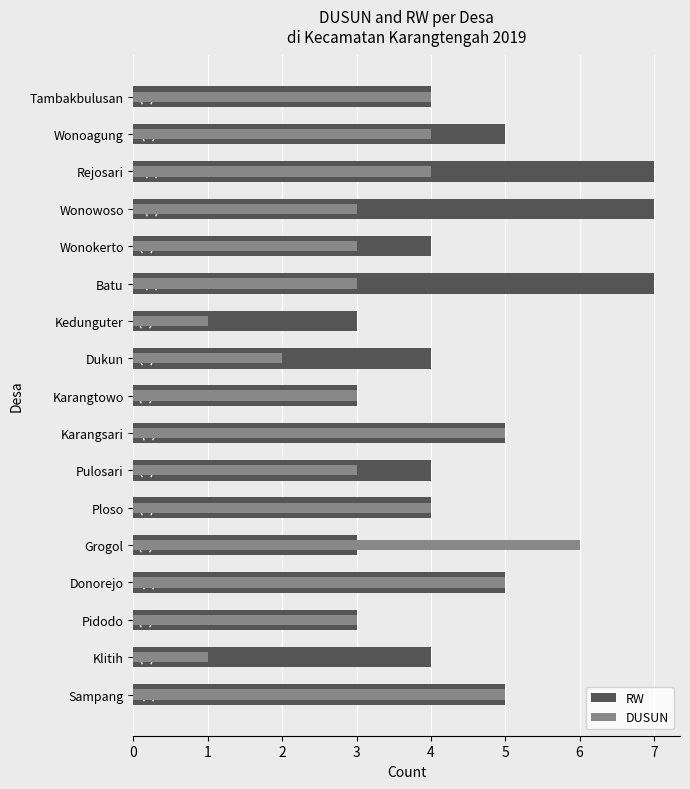

Is it true that RW equals 9 at Donorejo?

False